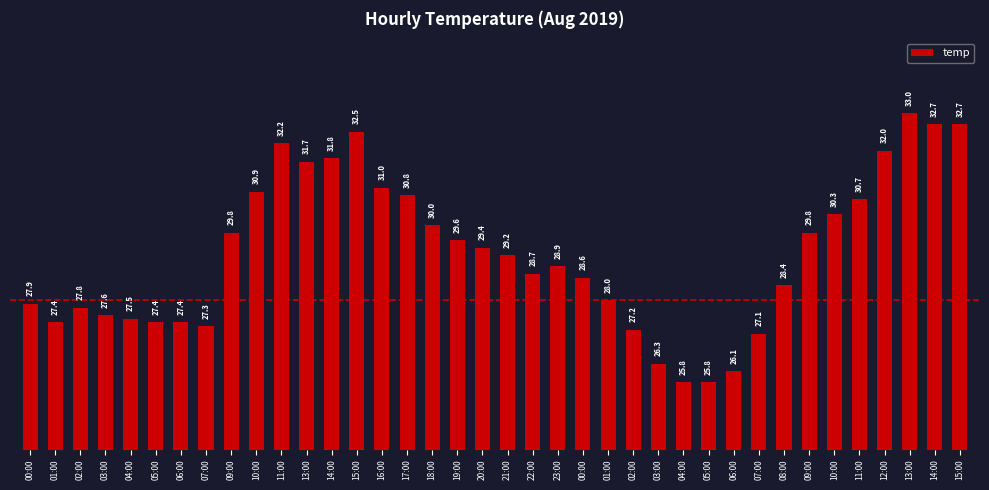

What is the smallest value displayed?

25.8